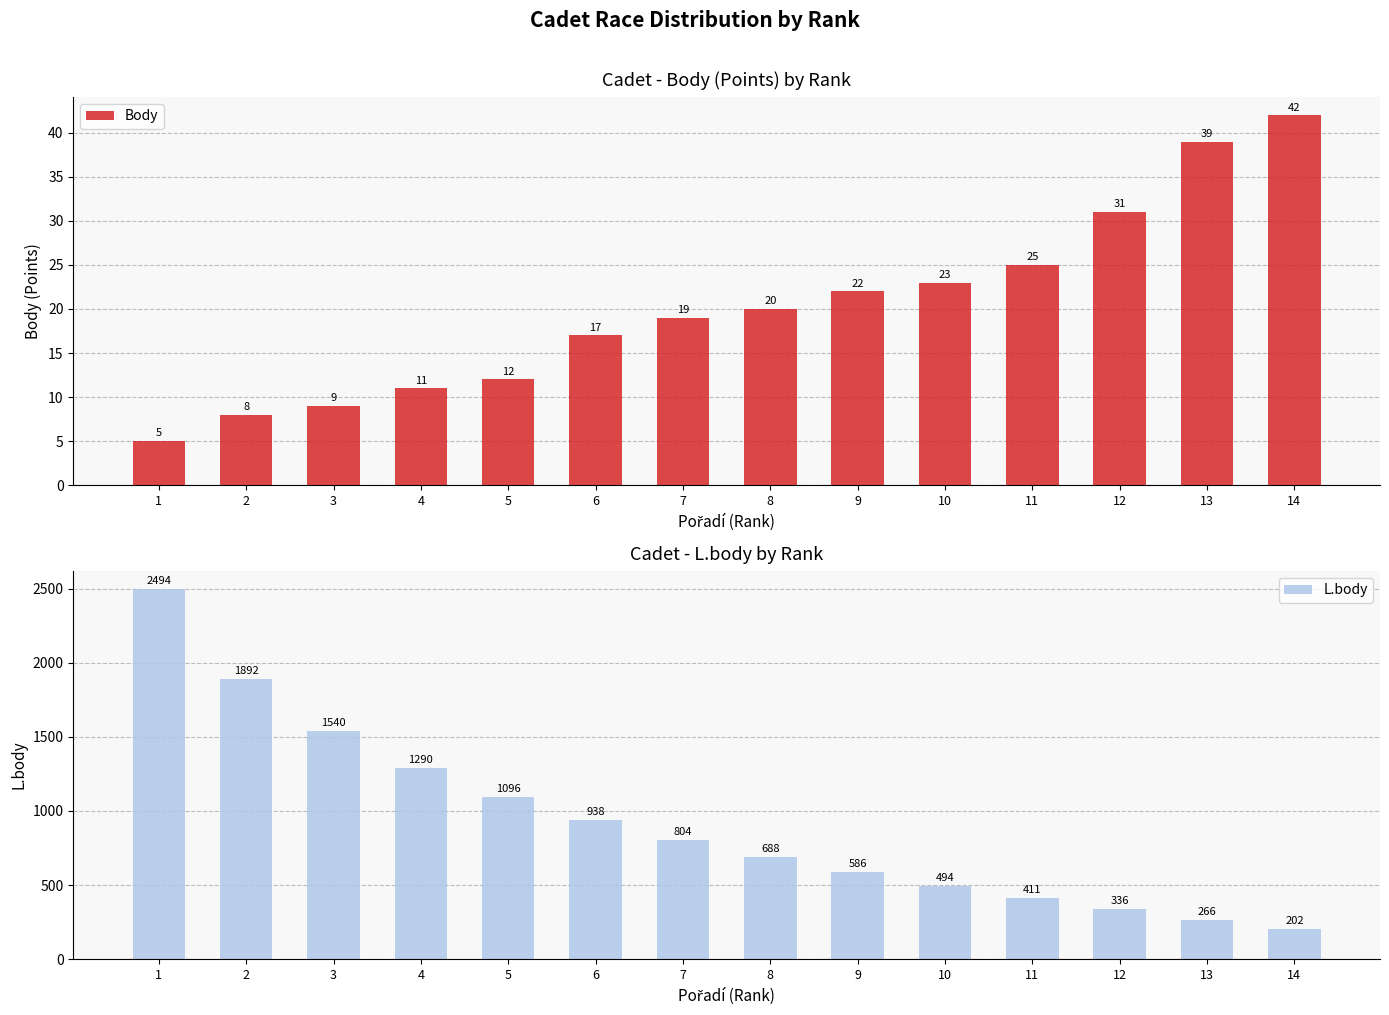

How many data points does each series have?

14